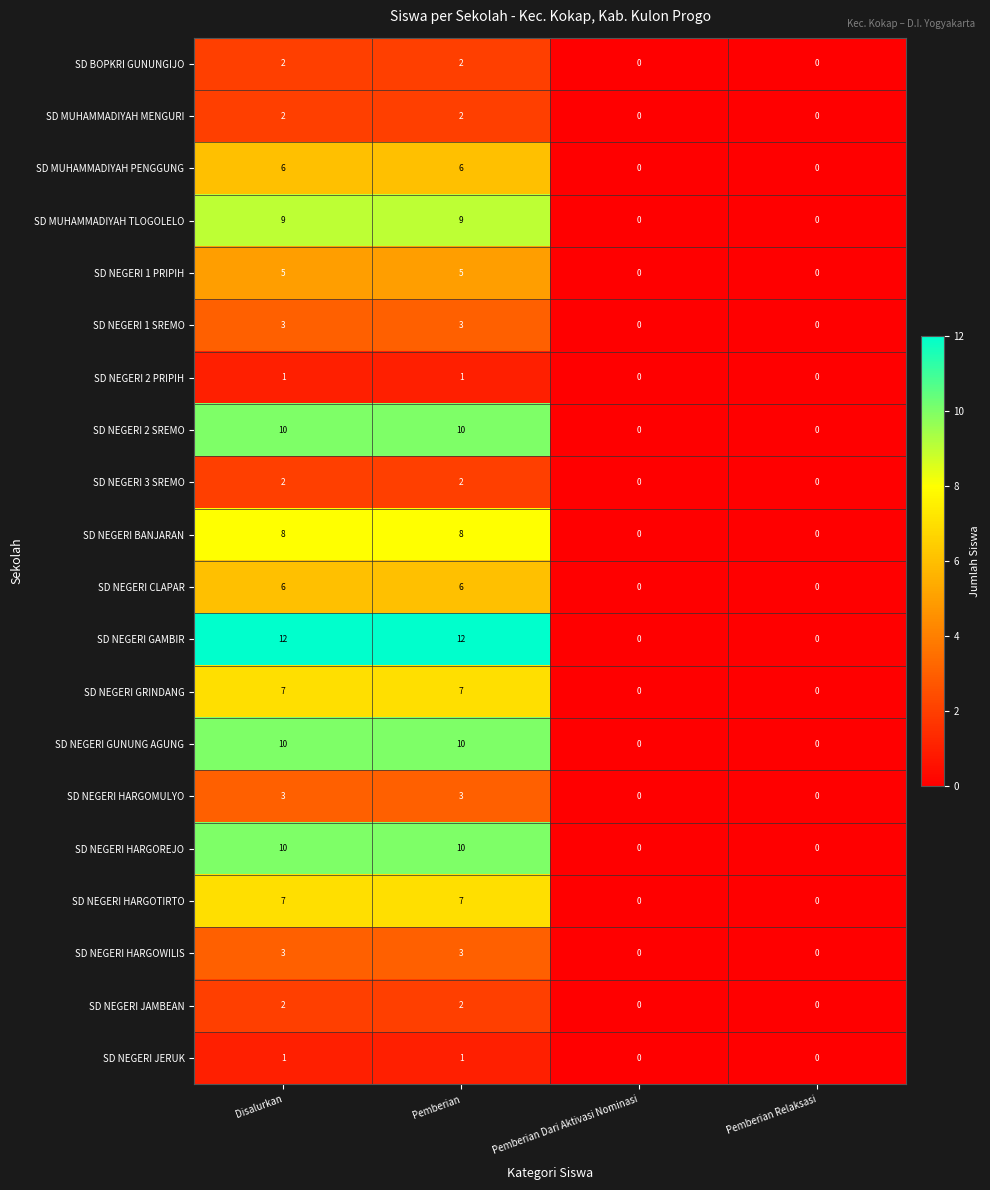

True or false: SD NEGERI 3 SREMO has a value of 2 at Disalurkan.

True